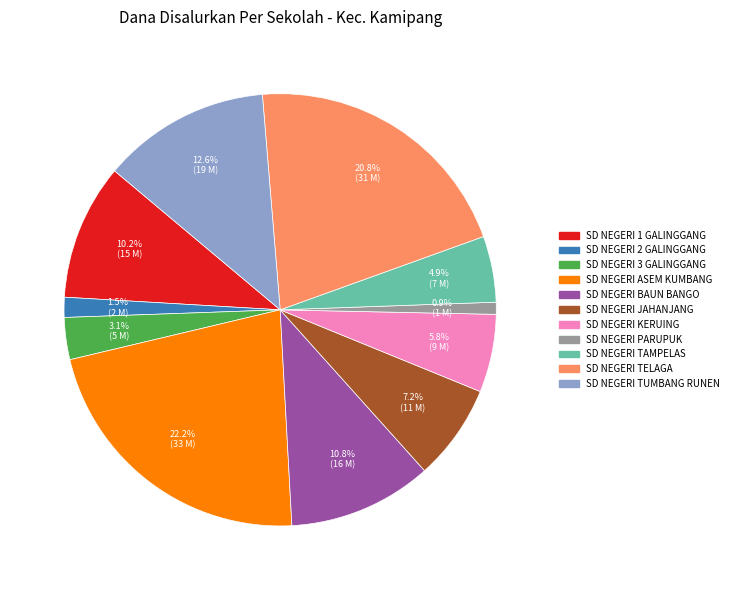

How many slices are in this pie chart?

11